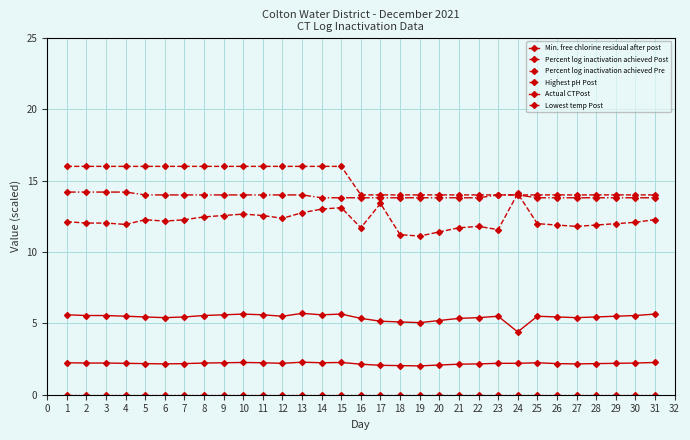

How many lines are shown in the chart?

6